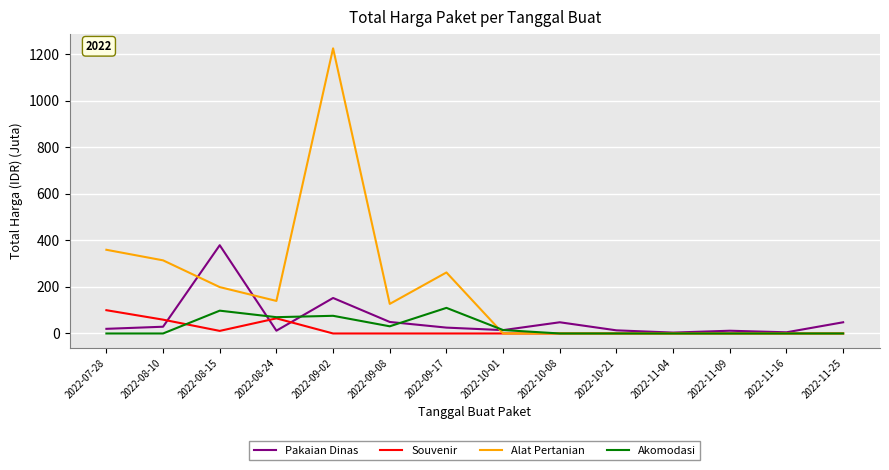

At which label is Pakaian Dinas closest to 191?

2022-09-02